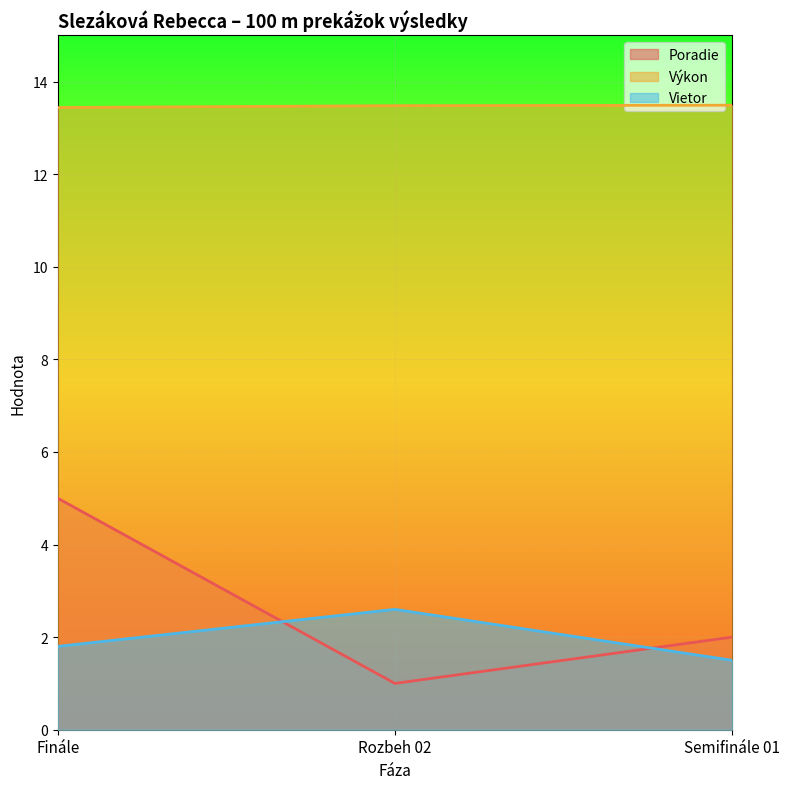

Which label corresponds to the smallest value in the chart?

Rozbeh 02